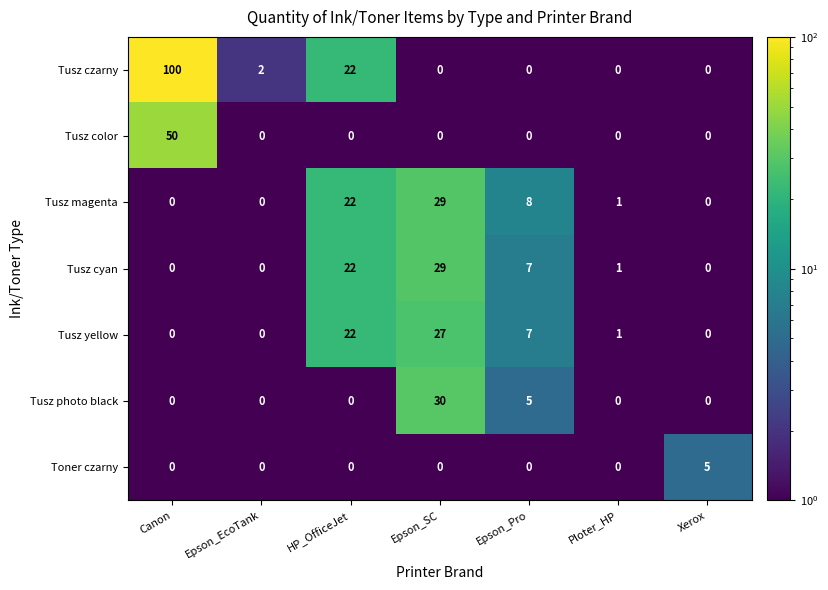

Count the Toner czarny values in the range 0 to 1.

6